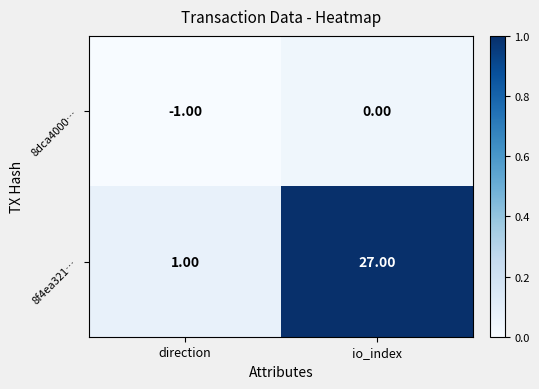

Where is 8dca4000… nearest to the value 0?

io_index